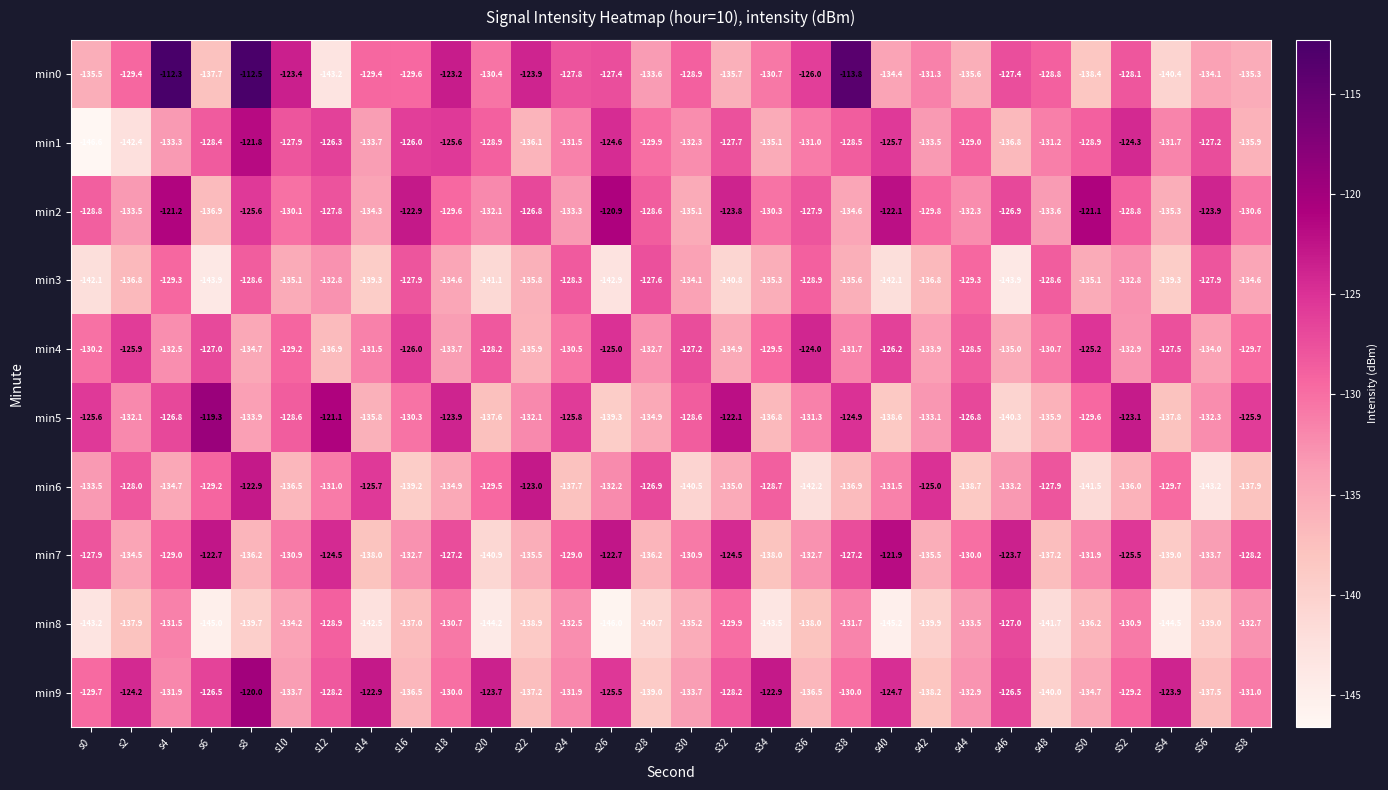

Rank the categories by min8 value from lowest to highest.

s26, s40, s6, s54, s20, s34, s0, s14, s48, s28, s42, s8, s56, s22, s36, s2, s16, s50, s30, s10, s44, s58, s24, s38, s4, s52, s18, s32, s12, s46